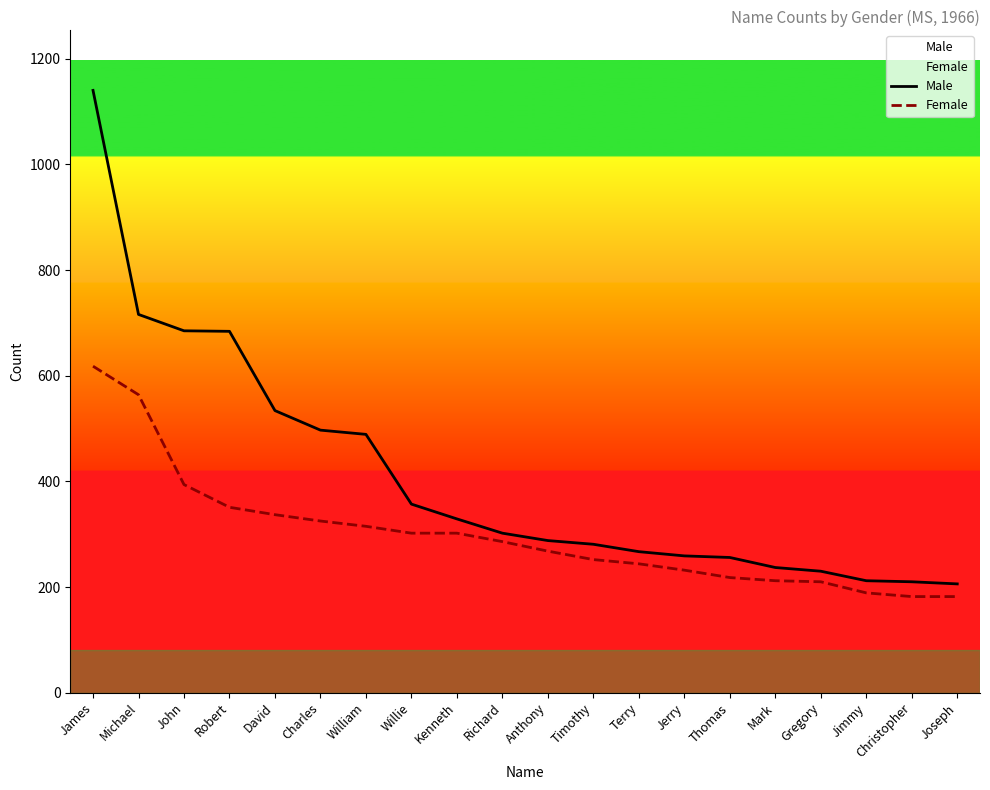

How many lines are shown in the chart?

2